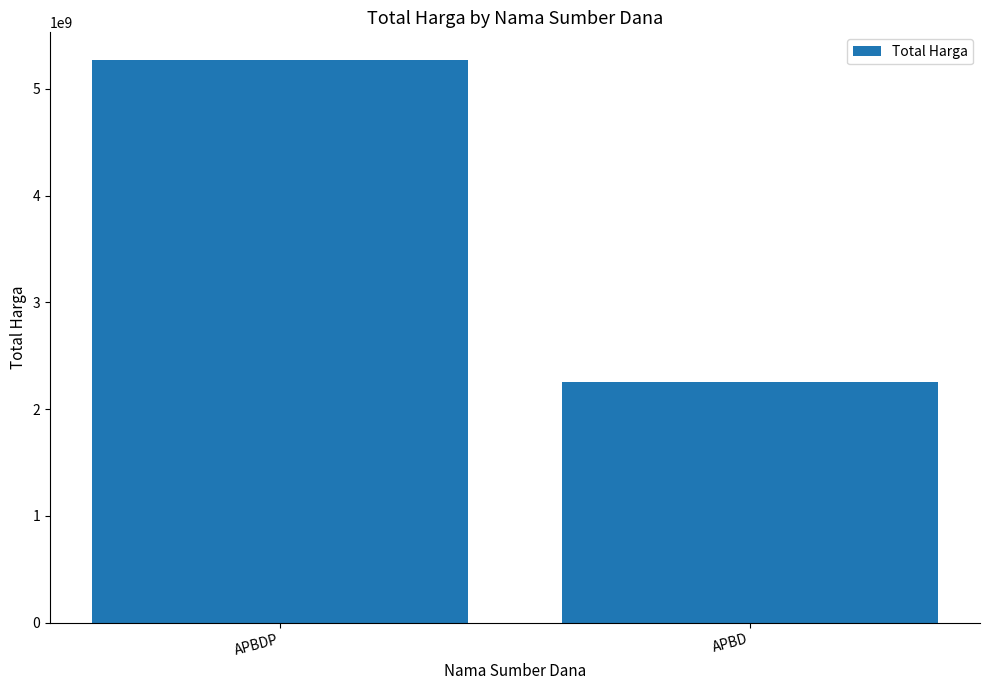

List the labels in order of value, smallest first.

APBD, APBDP